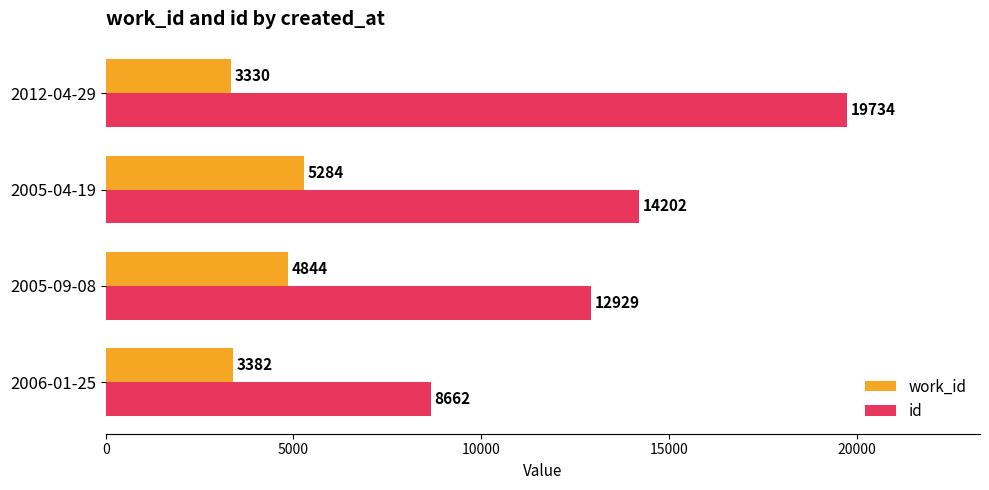

What are all the series names shown in the legend?

work_id, id